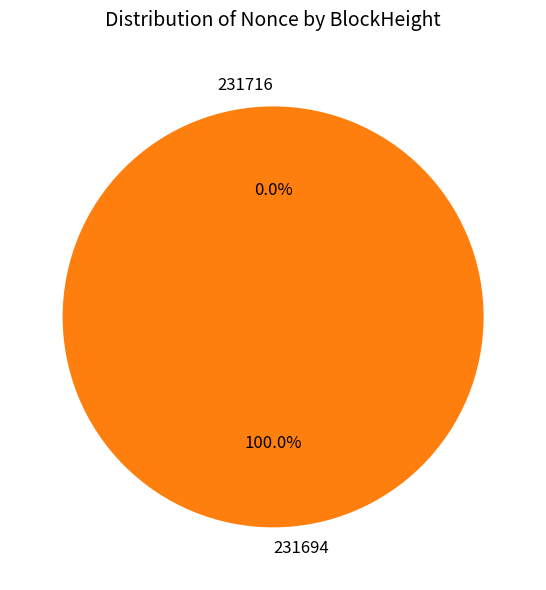

What is the smallest slice in the pie chart?

231716